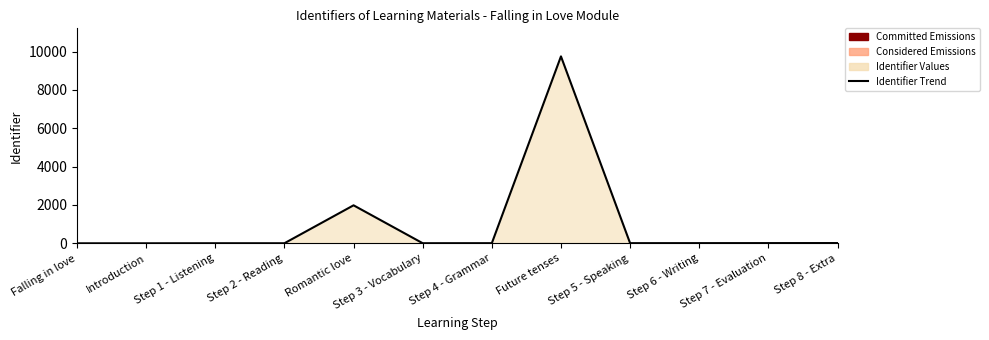

The chart shows a value of 22 at Step 8 - Extra. True or false?

False